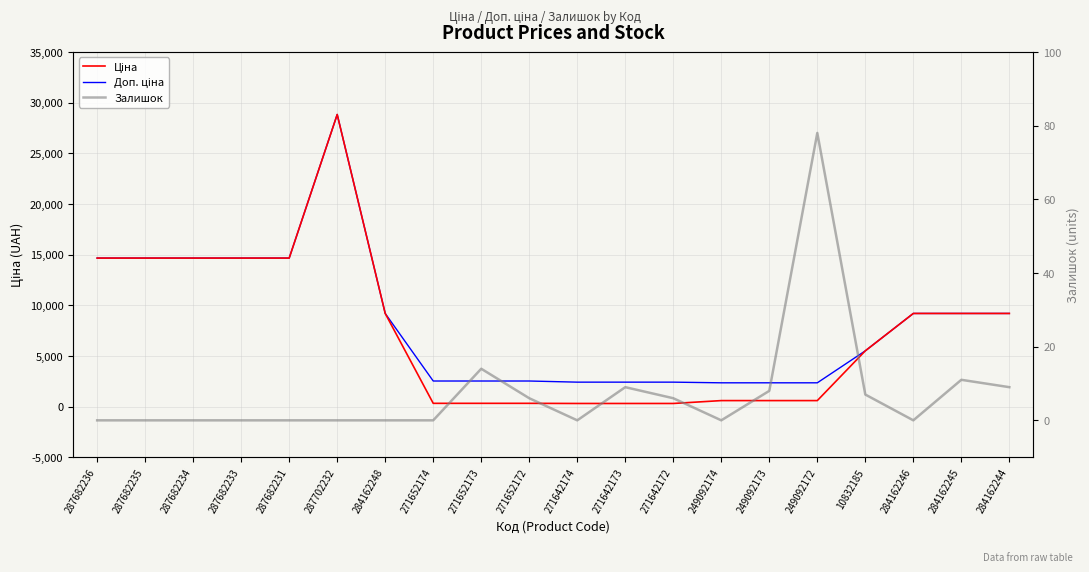

How many interior local peaks does the Залишок series have?

4